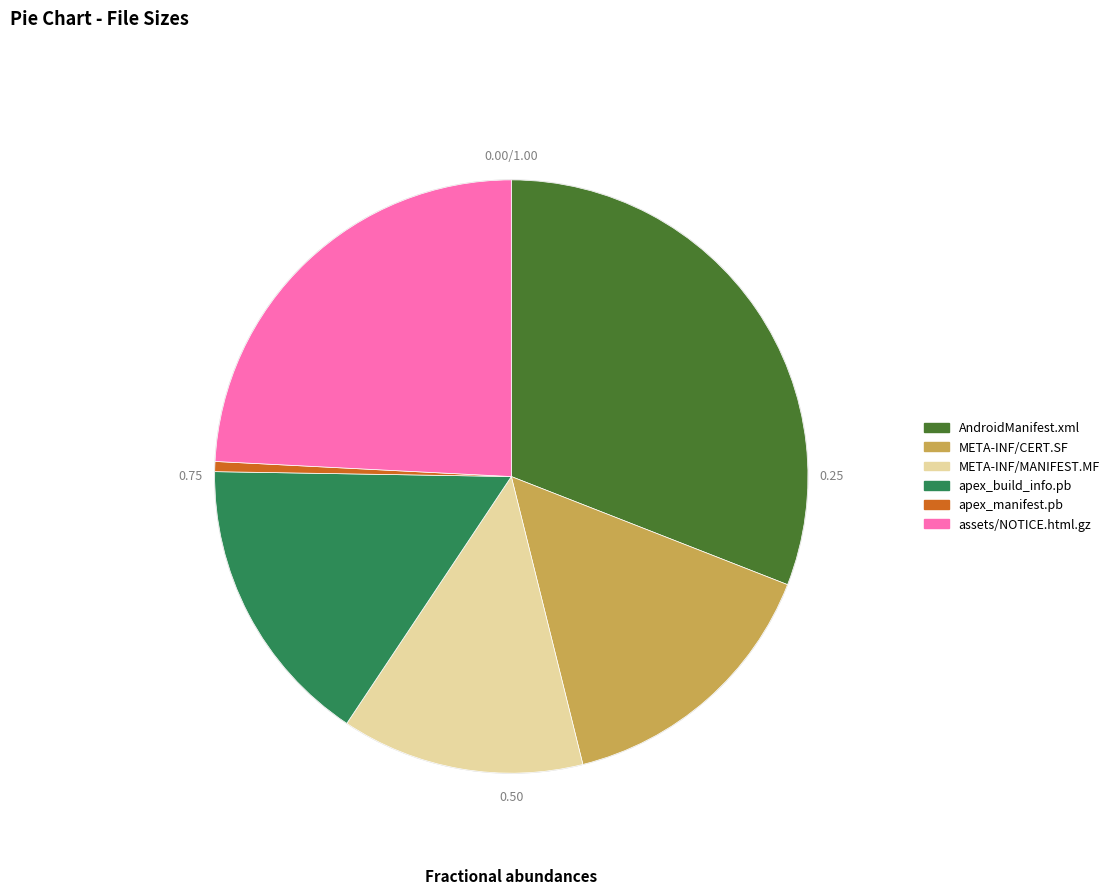

Which has a higher value, apex_manifest.pb or AndroidManifest.xml?

AndroidManifest.xml